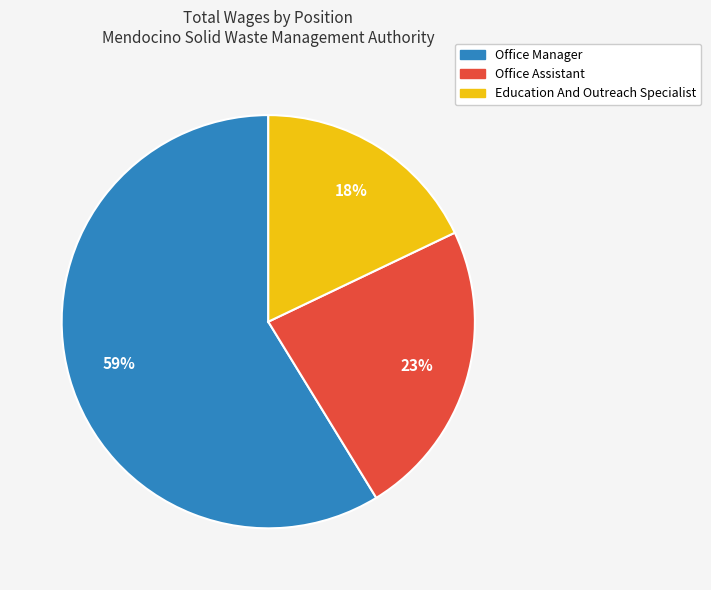

Rank the categories by value from lowest to highest.

Education And Outreach Specialist, Office Assistant, Office Manager